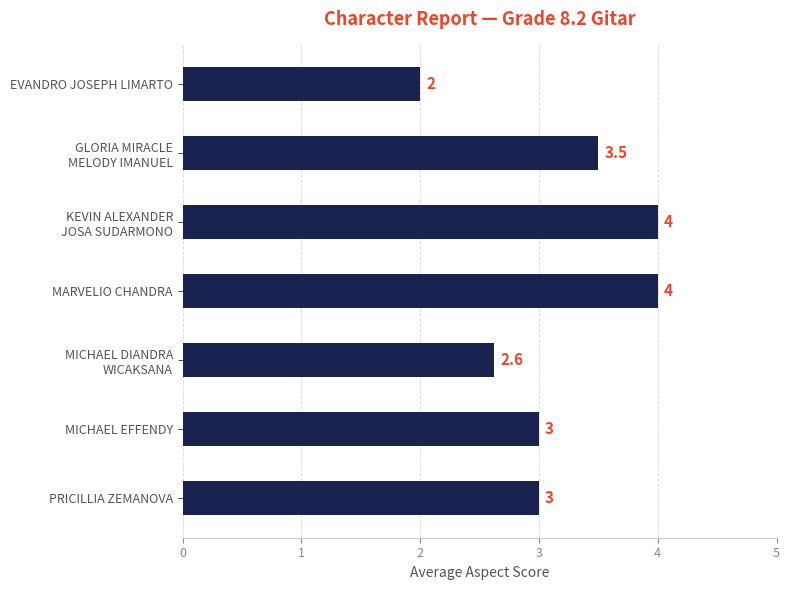

Which label corresponds to the smallest value in the chart?

EVANDRO JOSEPH LIMARTO